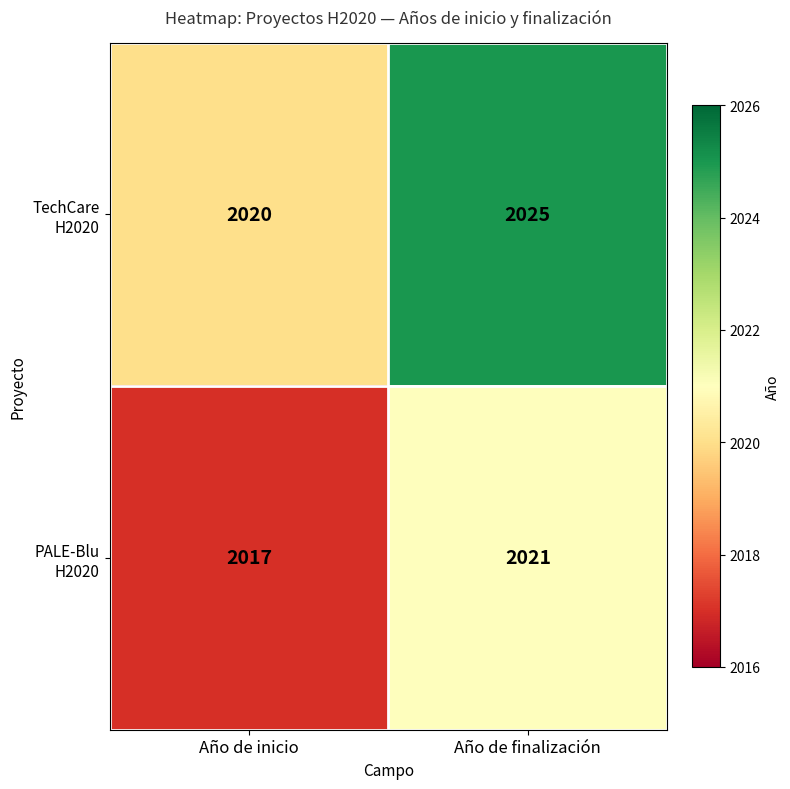

What is the difference between the maximum and minimum values in the PALE-Blu H2020 series?

4